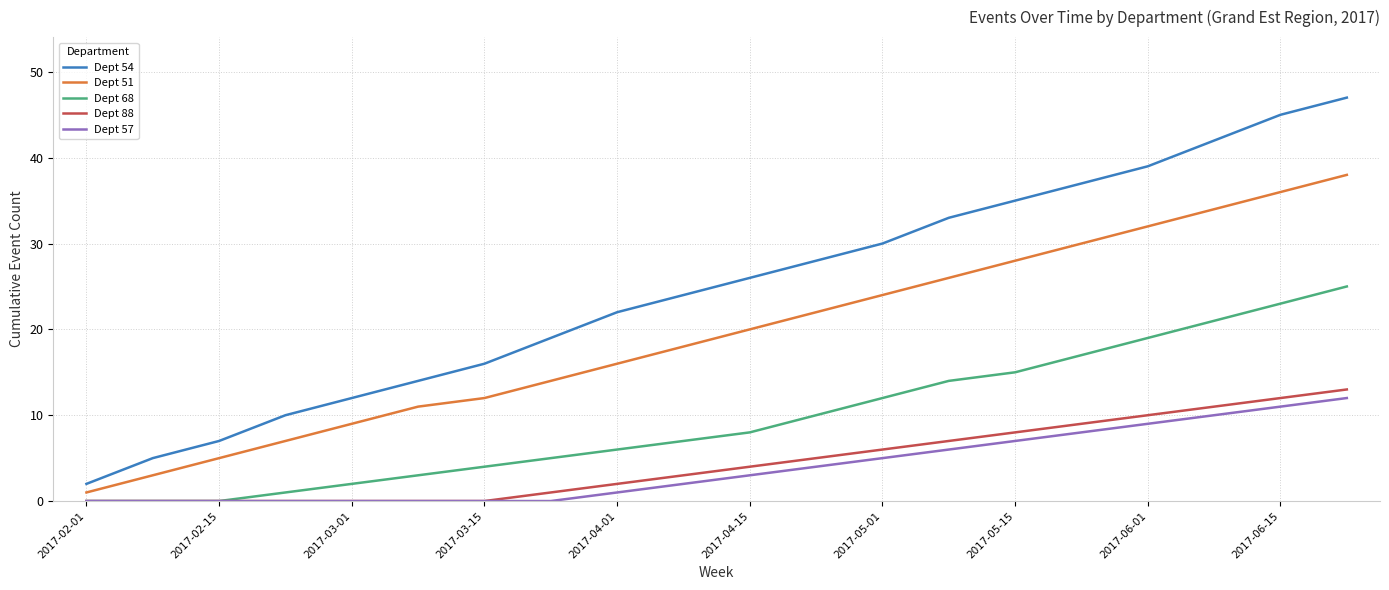

How many lines are shown in the chart?

5